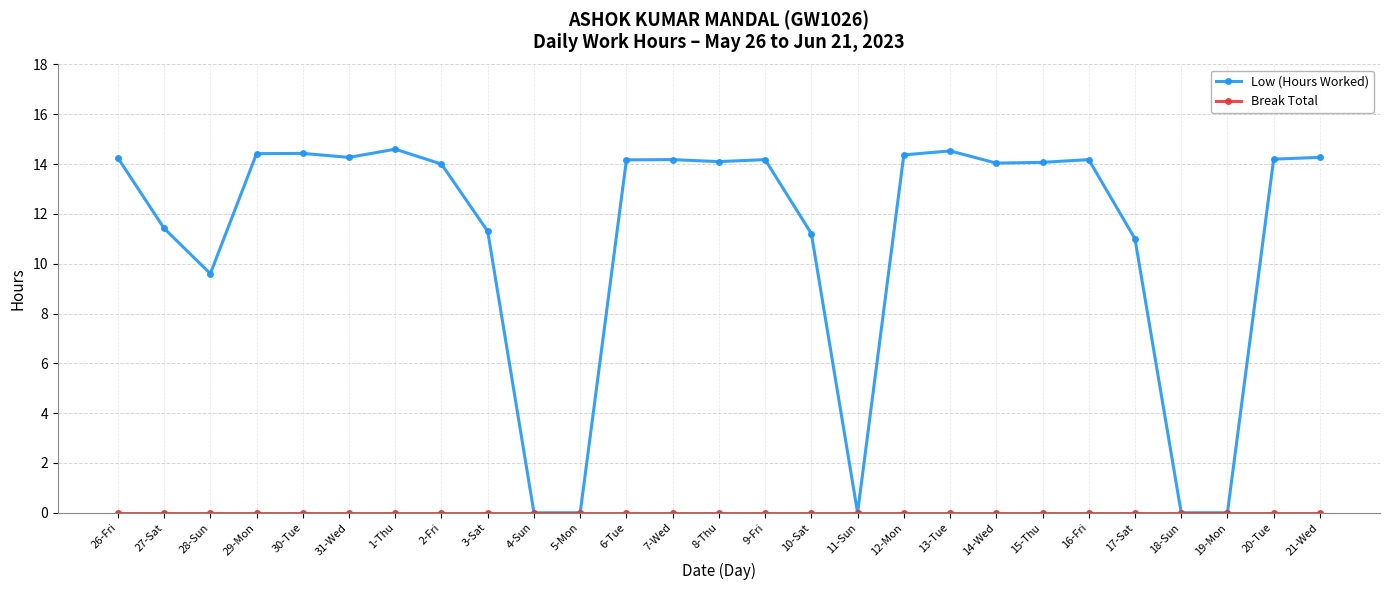

What is the difference between the highest and lowest values at 14-Wed?

14.0